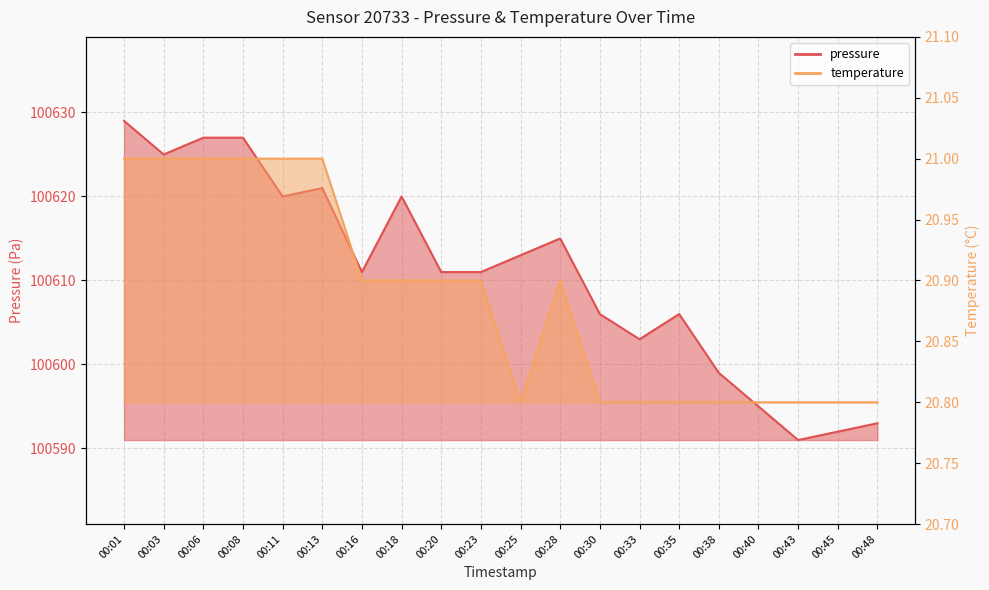

What is the difference between the maximum and minimum values in the temperature series?

0.2